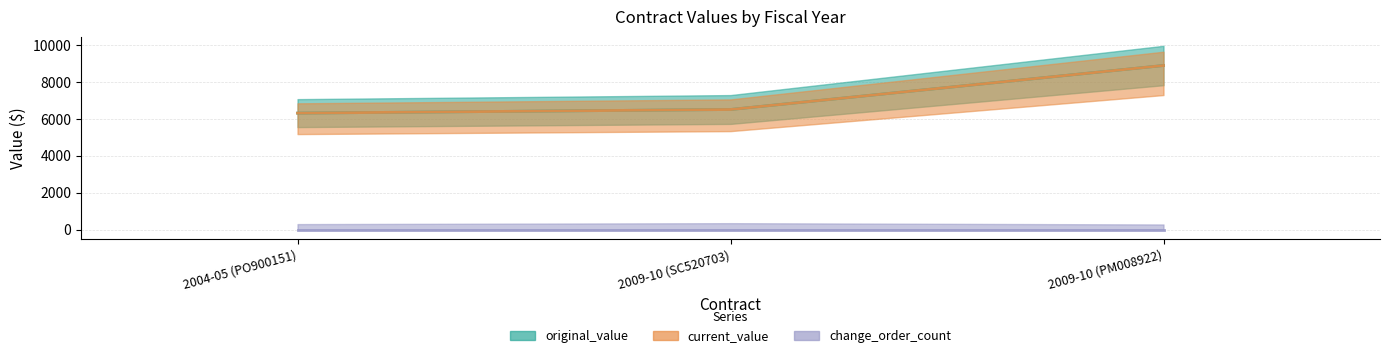

At which label is current_value closest to 7592?

2009-10 (SC520703)